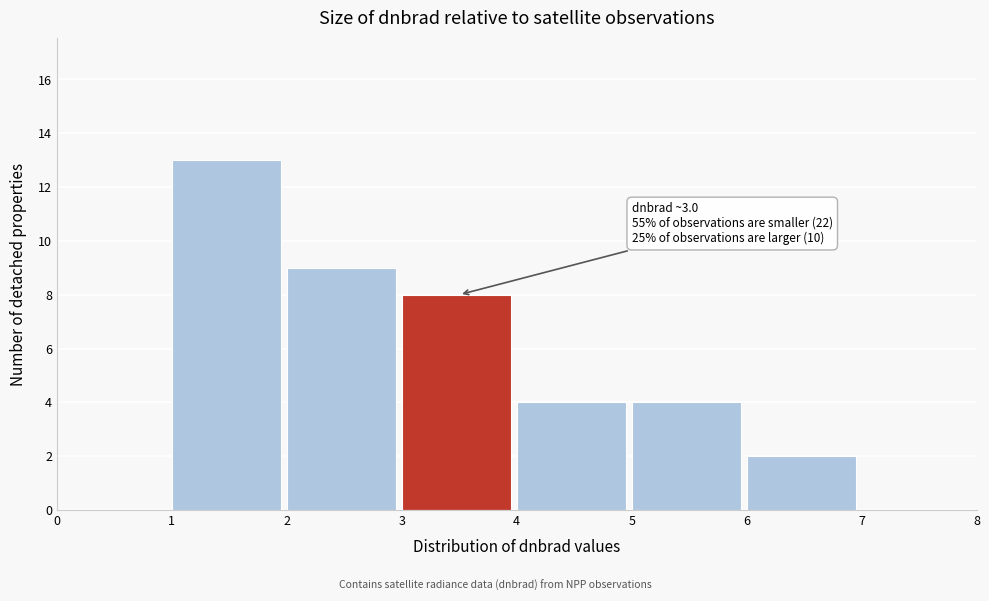

Which range on the x-axis has the tallest bar?

1 to 2